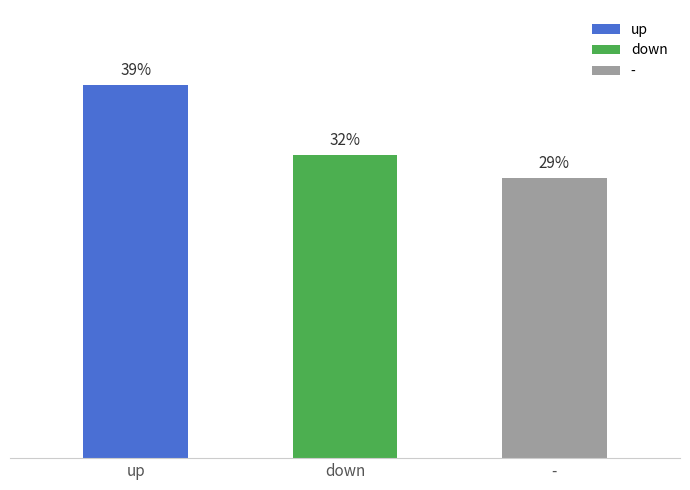

Which label corresponds to the largest value in the chart?

up